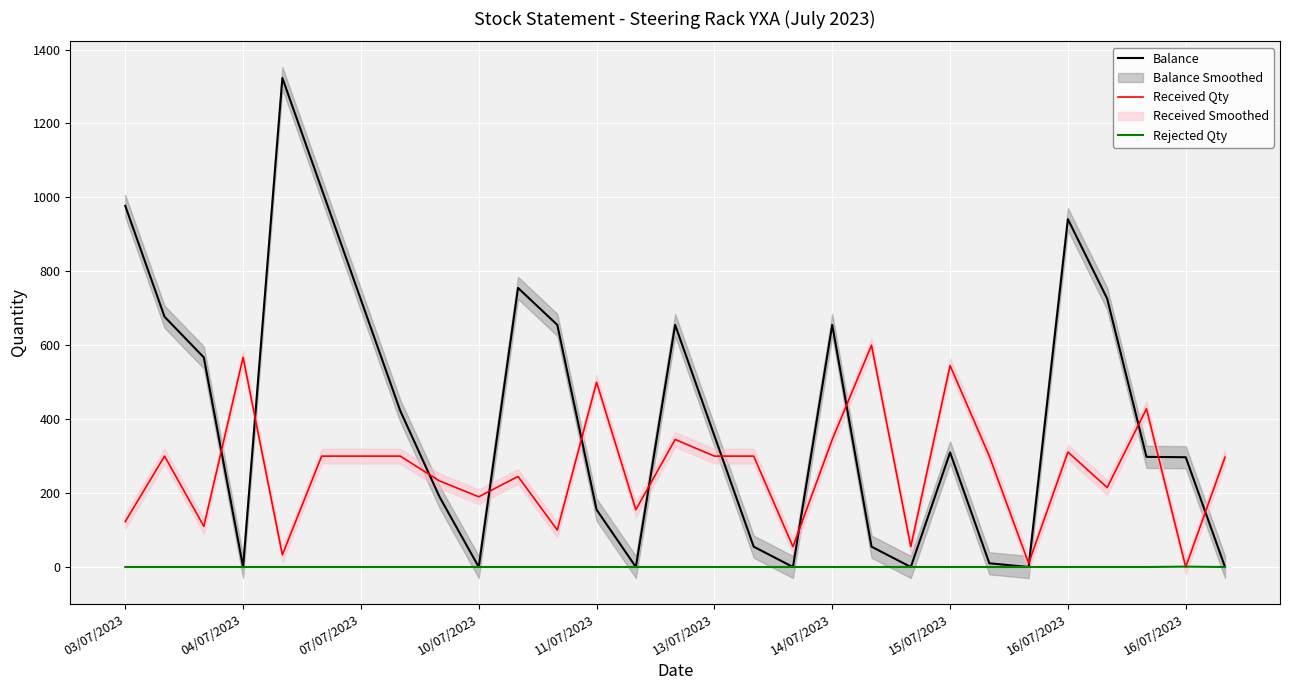

Reading left to right, extract all data points from this chart.

Balance: 977	677	567	0	1323	1023	723	423	190	0	755	655	155	0	655	355	55	0	655	55	0	310	10	0	941	726	298	297	0
Received Qty: 123	300	110	567	33	300	300	300	233	190	245	100	500	155	345	300	300	55	345	600	55	545	300	10	311	215	428	0	297
Rejected Qty: 0	0	0	0	0	0	0	0	0	0	0	0	0	0	0	0	0	0	0	0	0	0	0	0	0	0	0	1	0